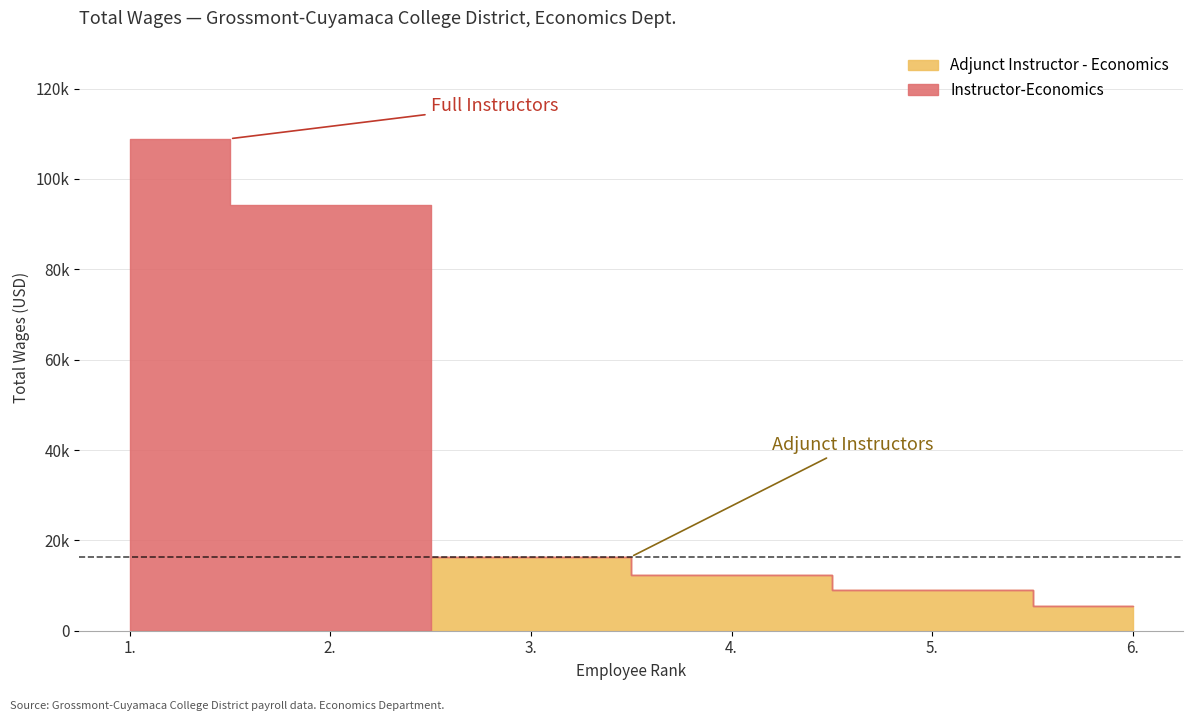

What is the label of the 1st point from the left?

1.